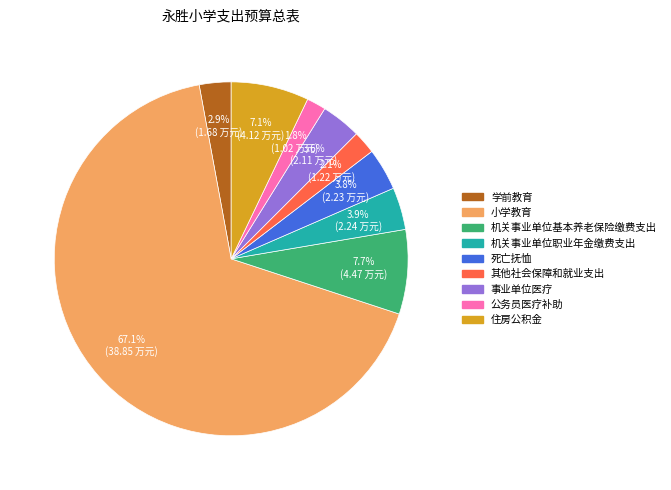

To the nearest percent, what is the average slice percentage?

11%